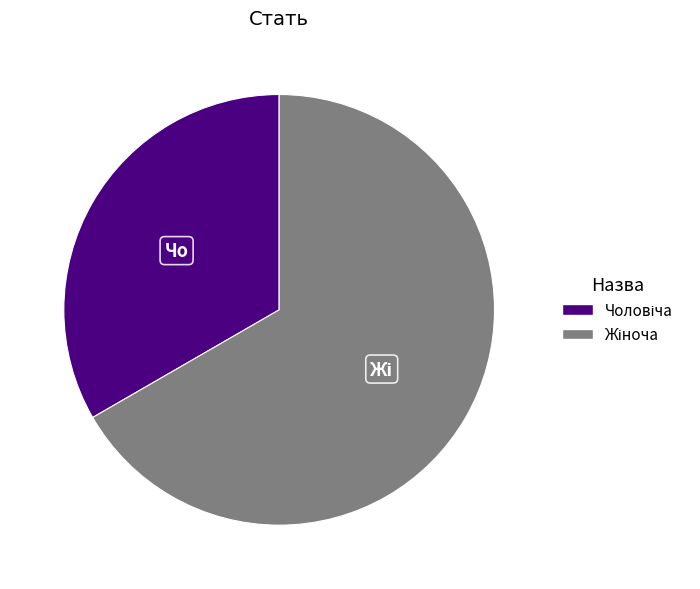

How many slices are in this pie chart?

2